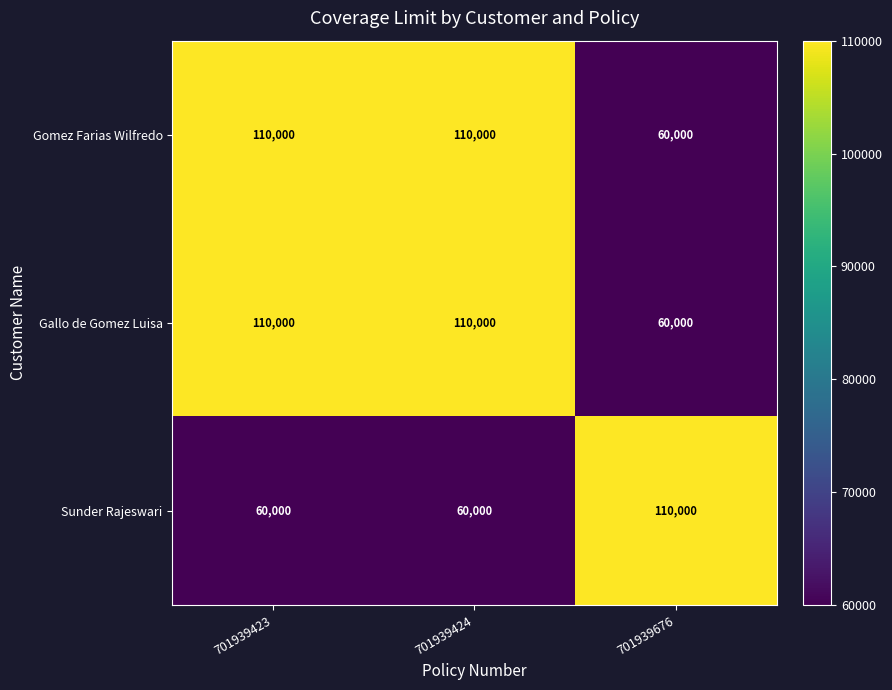

What is the spread (max minus min) of values at 701939424?

50000